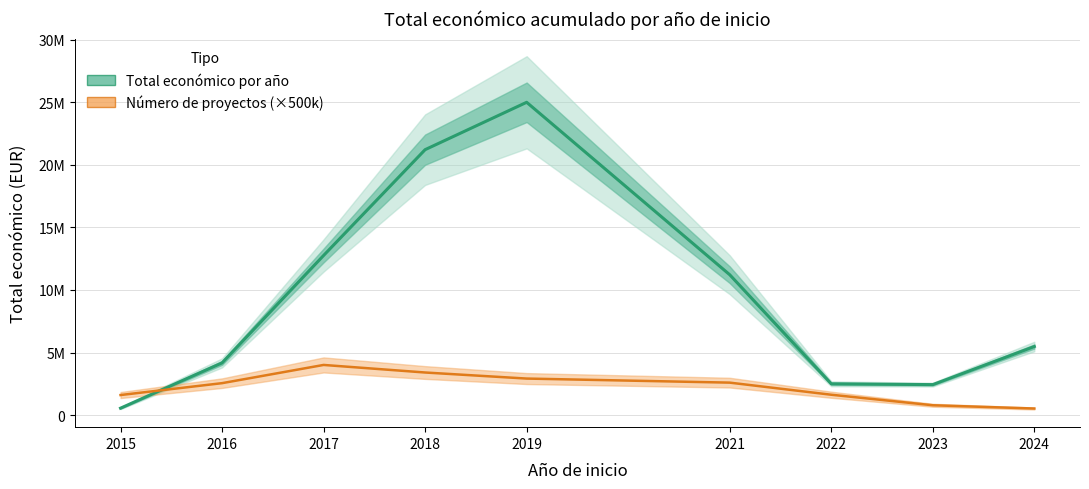

List the labels in order of Número de proyectos (×500k EUR) value, smallest first.

2024, 2023, 2015, 2022, 2016, 2021, 2019, 2018, 2017